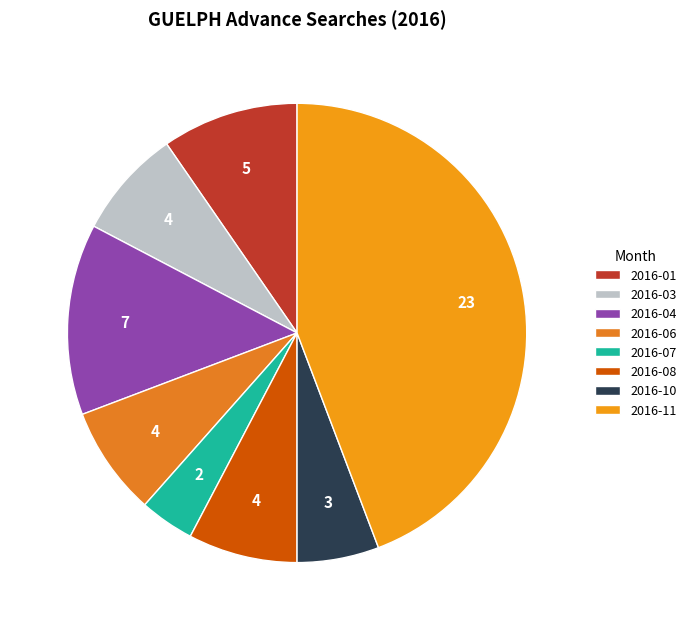

How many slices are in this pie chart?

8